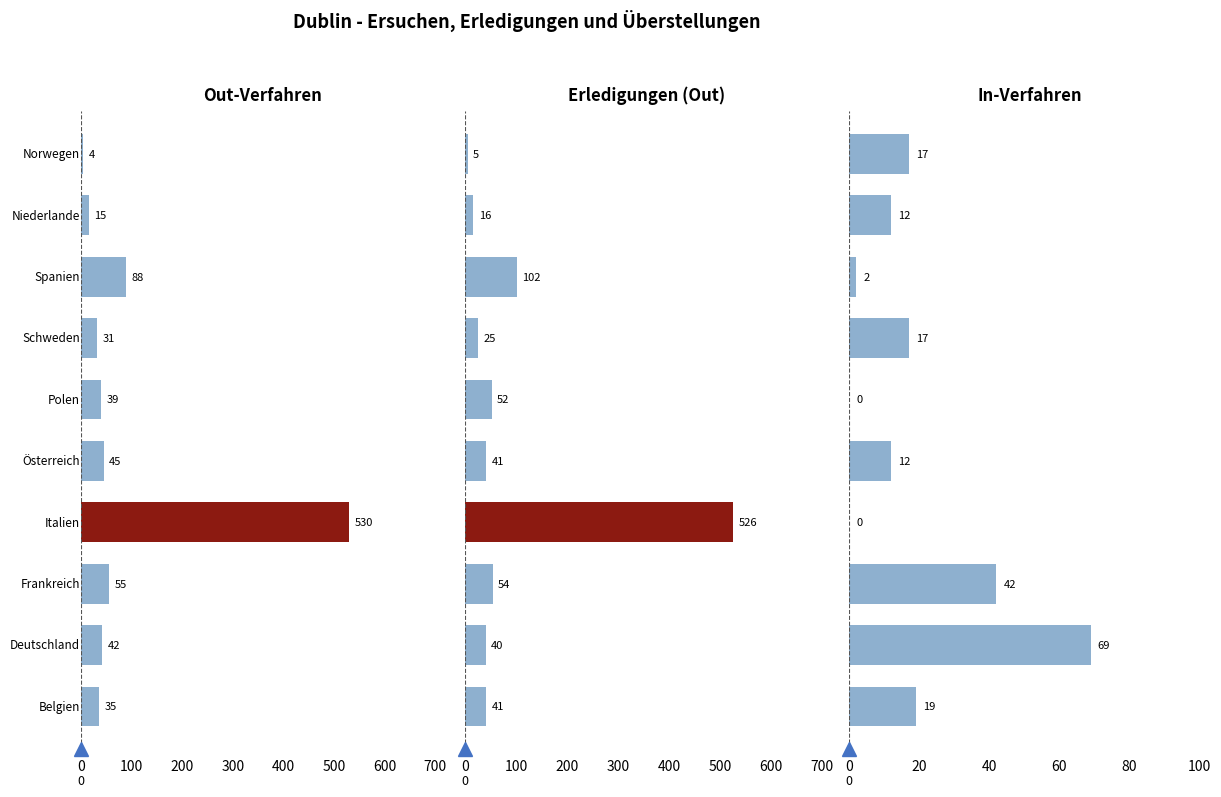

What is the maximum value shown in the chart?

530